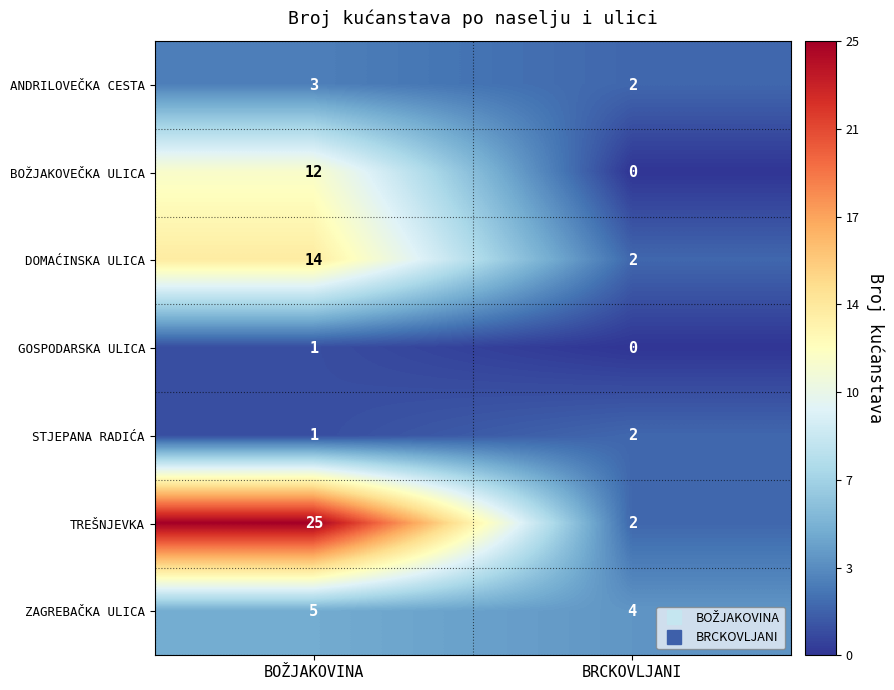

The value of GOSPODARSKA ULICA at BRCKOVLJANI is 0. True or false?

True